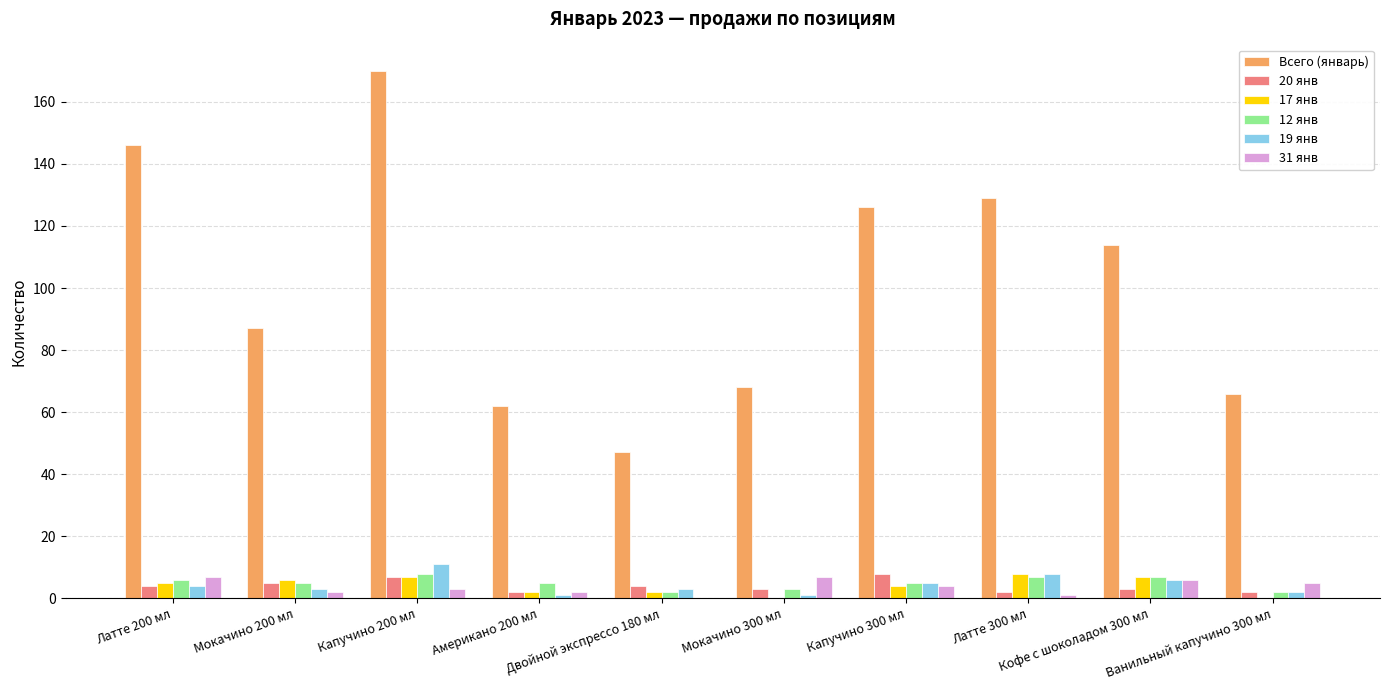

Count the number of categories in the chart.

10